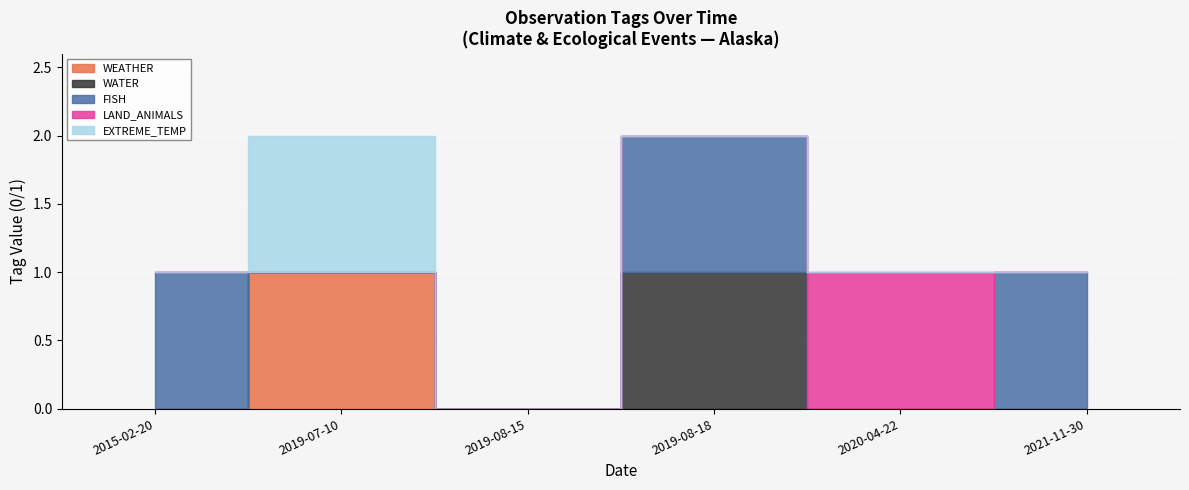

Reading right to left, what are all the values shown in this chart?

WEATHER: 2021-11-30=0	2020-04-22=0	2019-08-18=0	2019-08-15=0	2019-07-10=1	2015-02-20=0
WATER: 2021-11-30=0	2020-04-22=0	2019-08-18=1	2019-08-15=0	2019-07-10=0	2015-02-20=0
FISH: 2021-11-30=1	2020-04-22=0	2019-08-18=1	2019-08-15=0	2019-07-10=0	2015-02-20=1
LAND_ANIMALS: 2021-11-30=0	2020-04-22=1	2019-08-18=0	2019-08-15=0	2019-07-10=0	2015-02-20=0
EXTREME_TEMP: 2021-11-30=0	2020-04-22=0	2019-08-18=0	2019-08-15=0	2019-07-10=1	2015-02-20=0